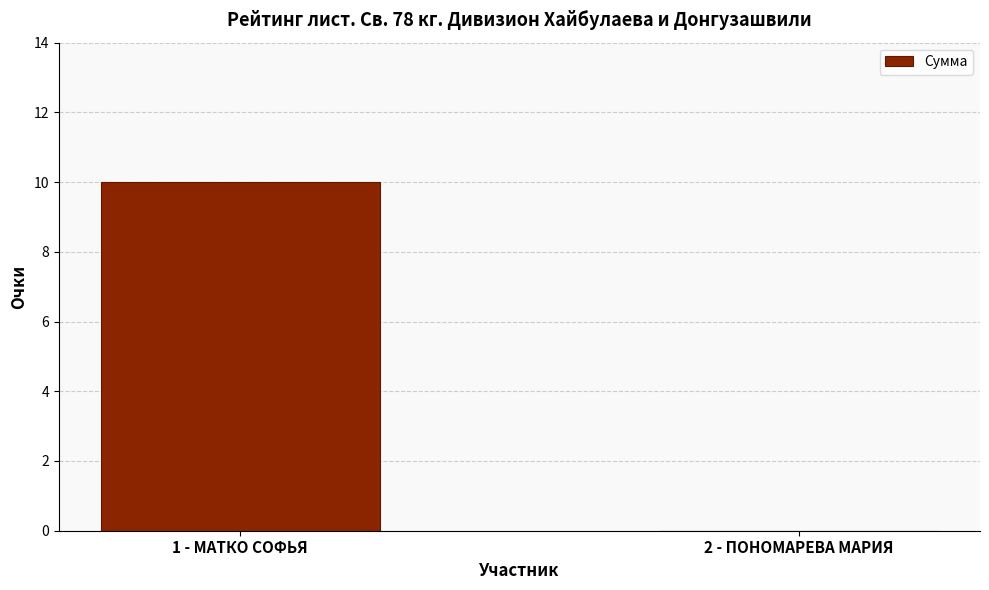

True or false: the data shows -4 at 2 - ПОНОМАРЕВА МАРИЯ.

False